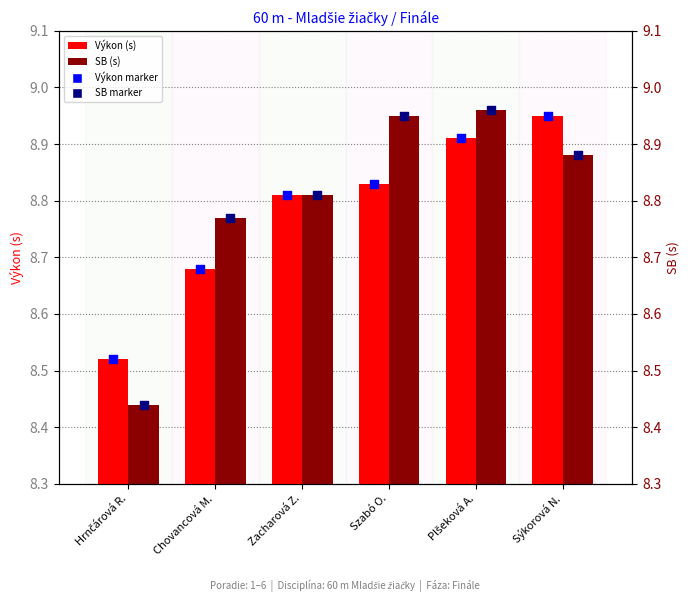

What is the total value across all series at Sýkorová N.?

17.8